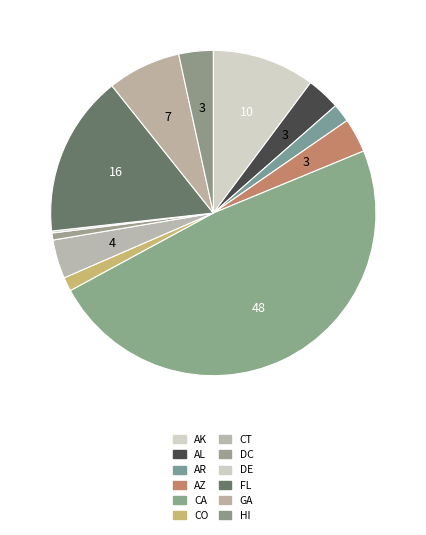

Do DE and AR together represent more than half of the pie?

No